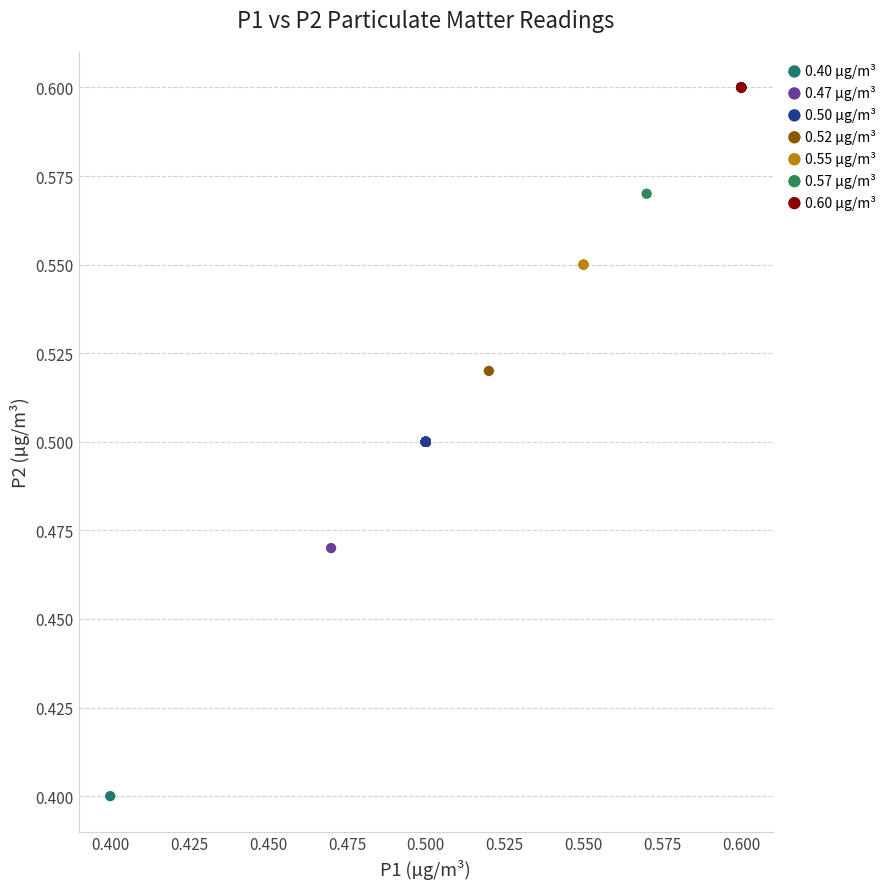

Which series reaches the minimum Y coordinate?

0.40 µg/m³